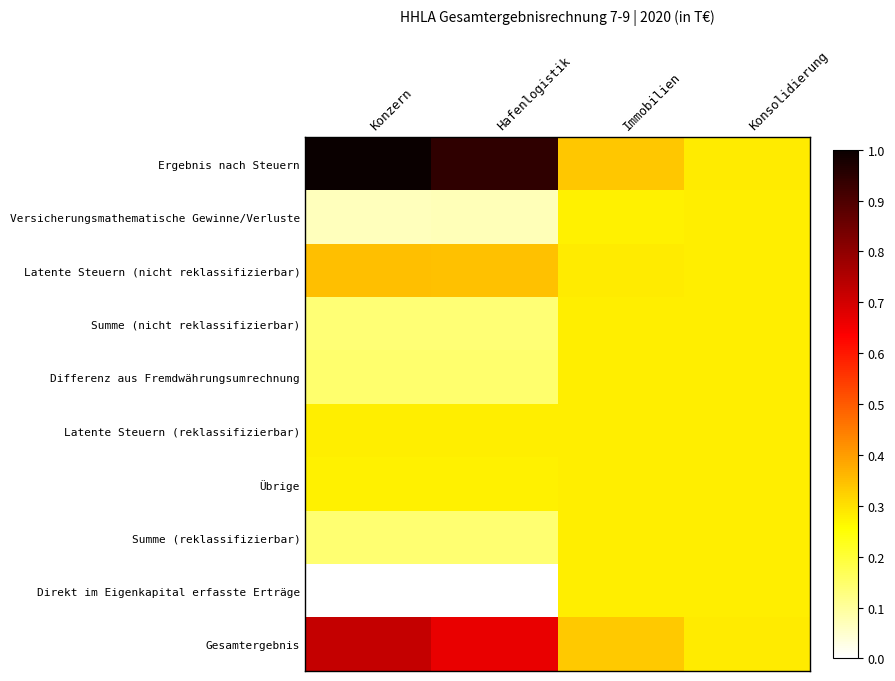

At which category is the sum across all series the highest?

Konzern